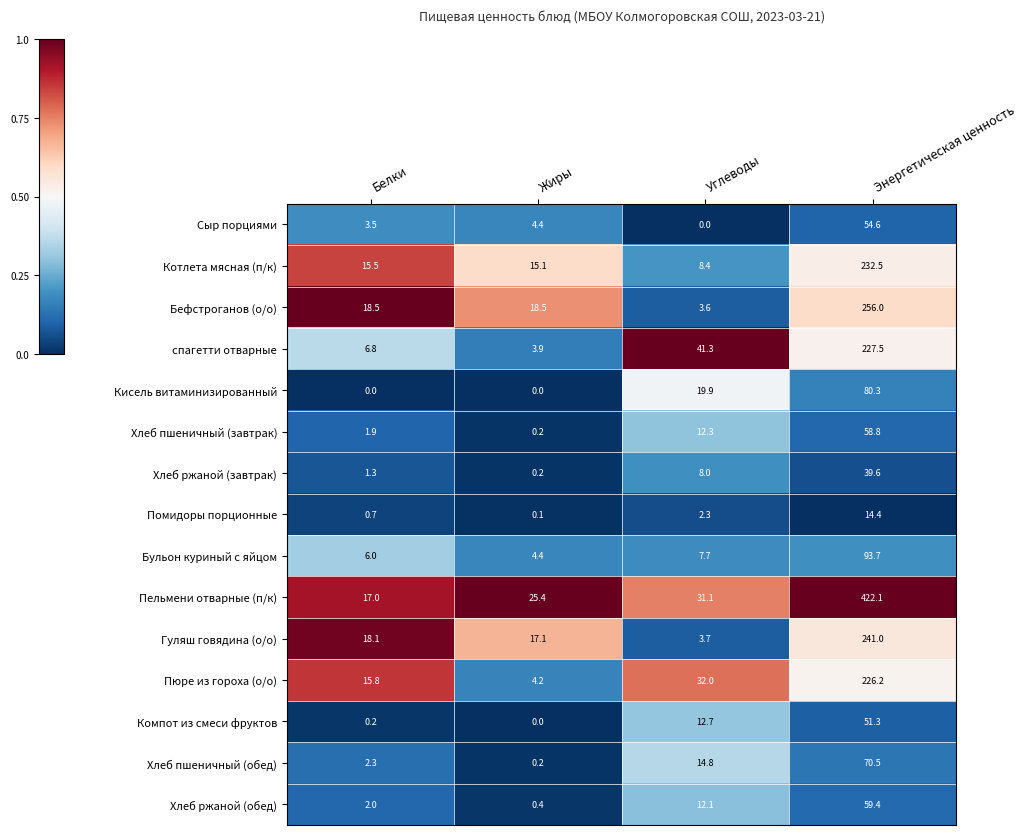

What is the difference between the Пельмени отварные (п/к) values at Жиры and Углеводы?

5.7